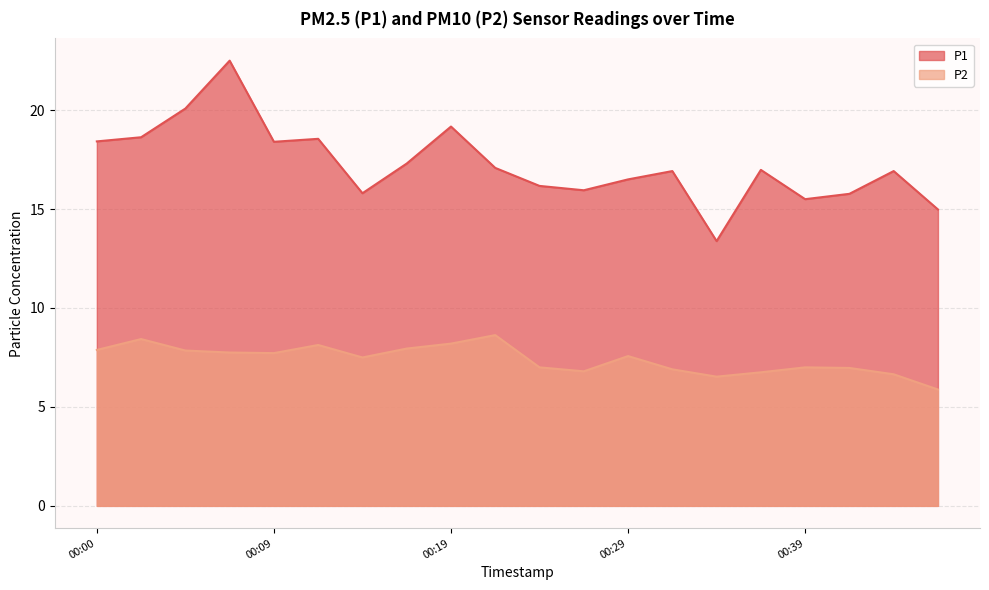

True or false: P1 and P2 cross at least once.

False